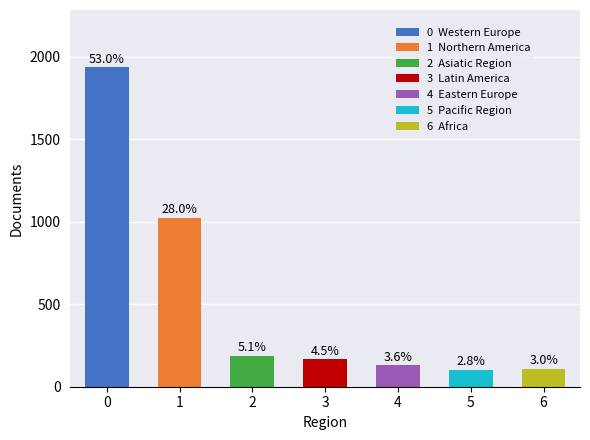

Reading right to left, list all the values displayed in this chart.

Africa=109	Pacific Region=104	Eastern Europe=130	Latin America=165	Asiatic Region=186	Northern America=1022	Western Europe=1934